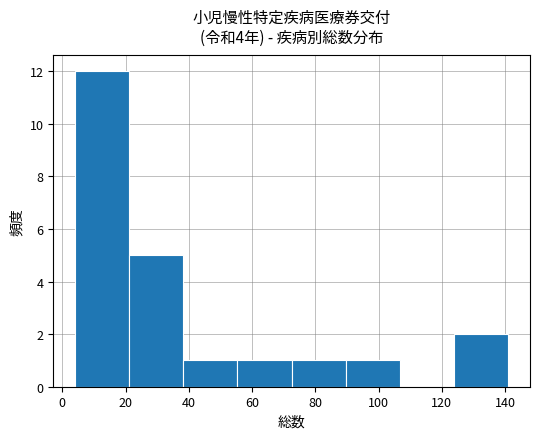

Reading left to right, transcribe this chart: for each bar, give the range it covers on the x-axis and its height. Neither the bar edges nor the heights are printed on the chart, so give them approximately, as read against the axes.

4 to 22: 12
22 to 38: 5
38 to 56: 1
56 to 72: 1
72 to 90: 1
90 to 106: 1
106 to 124: 0
124 to 142: 2